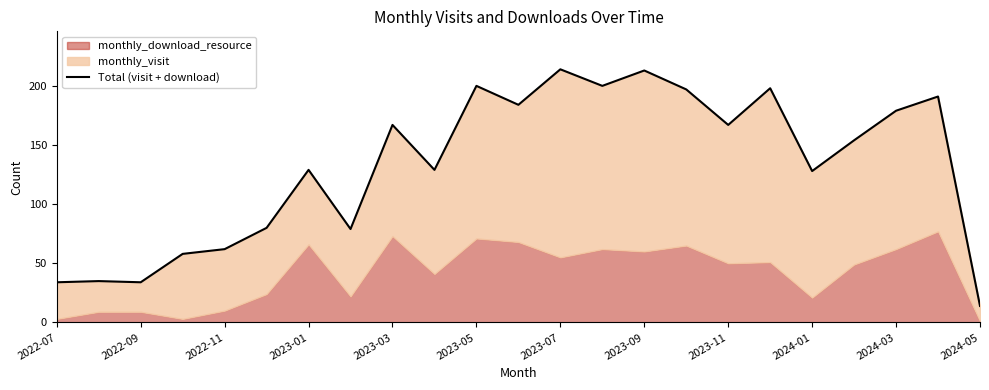

What is the maximum value shown in the chart?

214